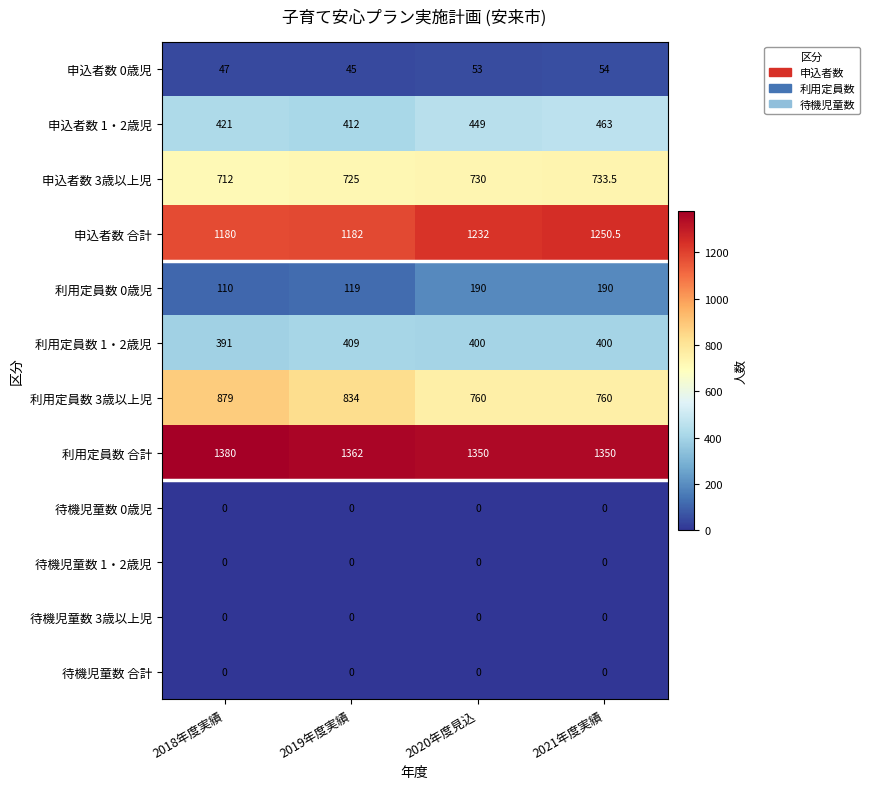

Which series has the largest total across all categories?

利用定員数 合計